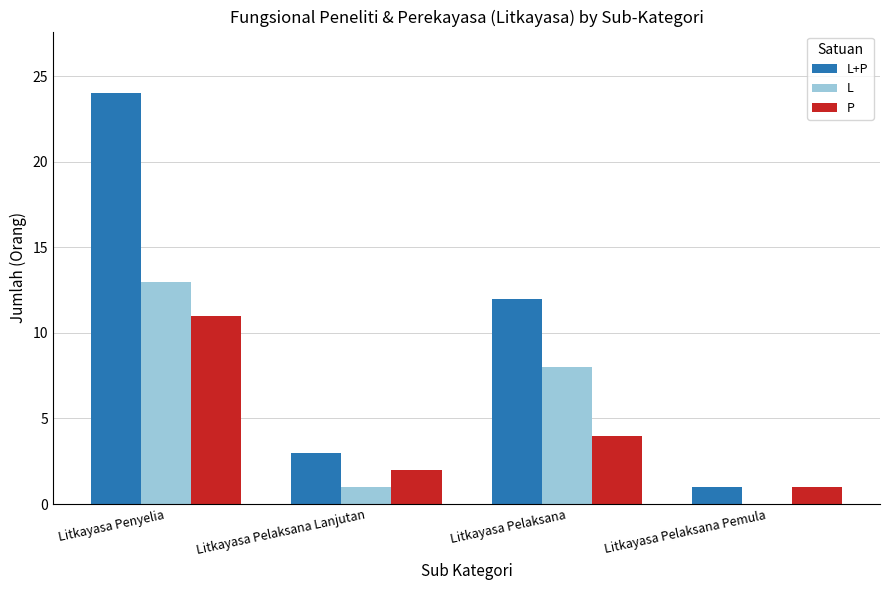

At which category is the sum across all series the highest?

Litkayasa Penyelia